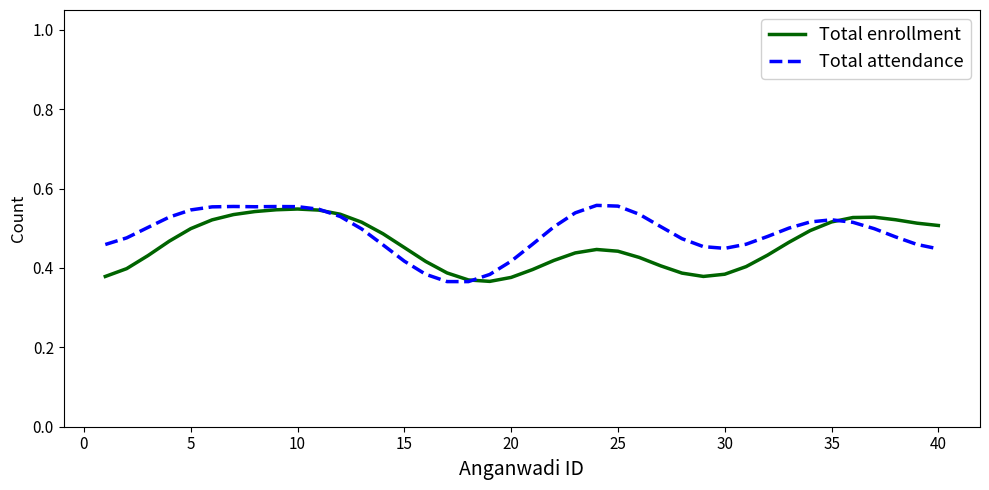

True or false: Total attendance and Total enrollment cross at least once.

True